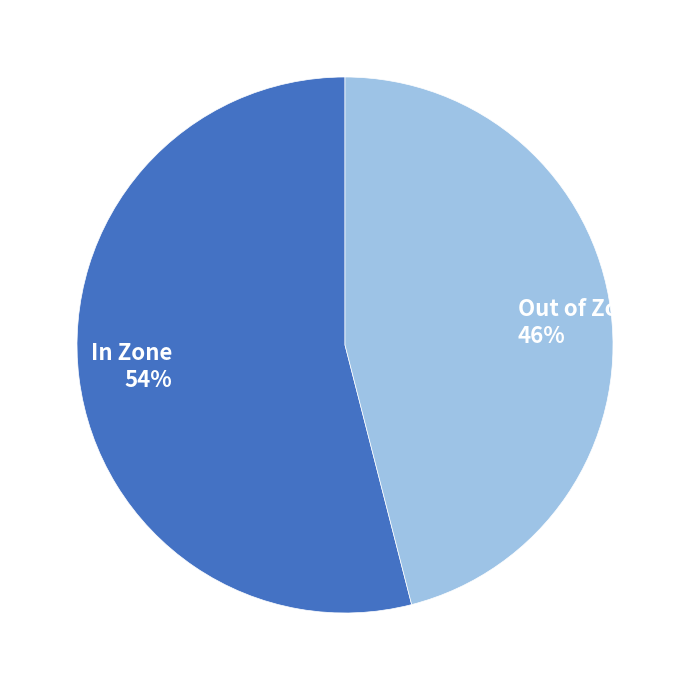

Approximately how many times larger is the value at In Zone 54% compared to Out of Zone 46%?

1.2